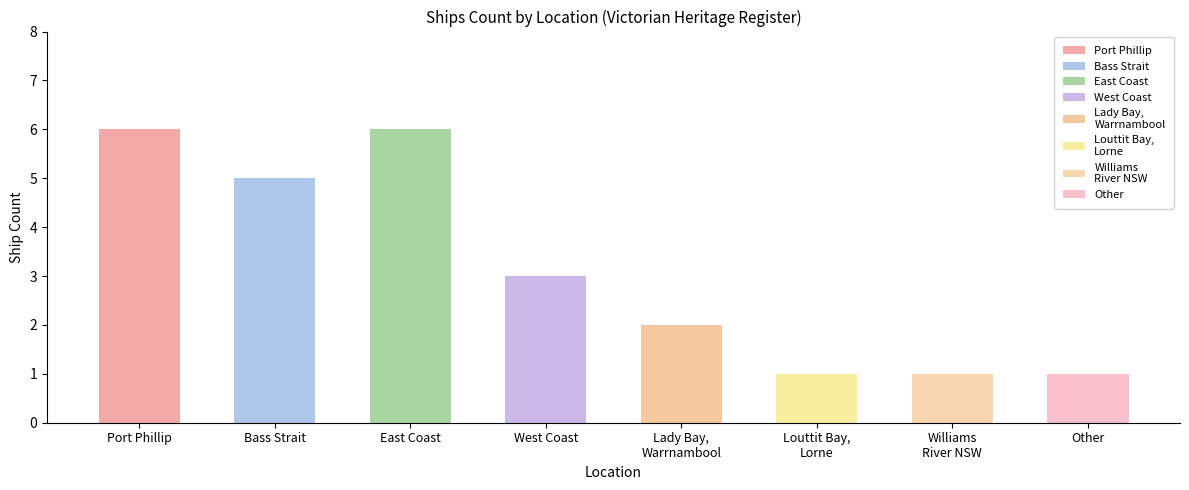

The chart shows a value of 5 at Bass Strait. True or false?

True